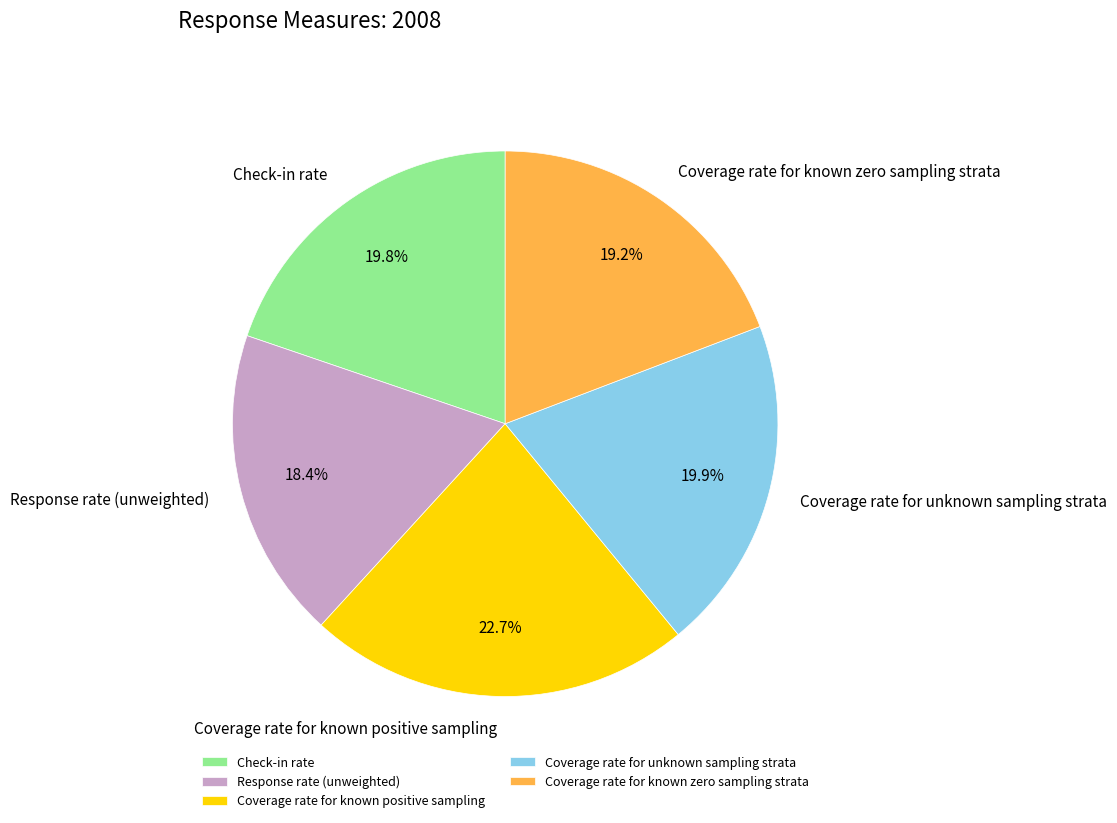

How many segments does this pie chart have?

5